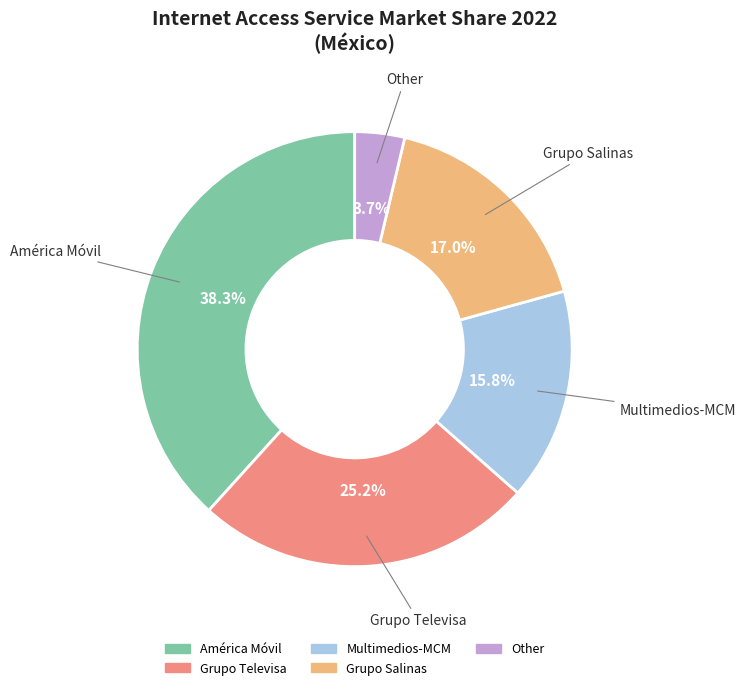

Which slice is the largest?

América Móvil